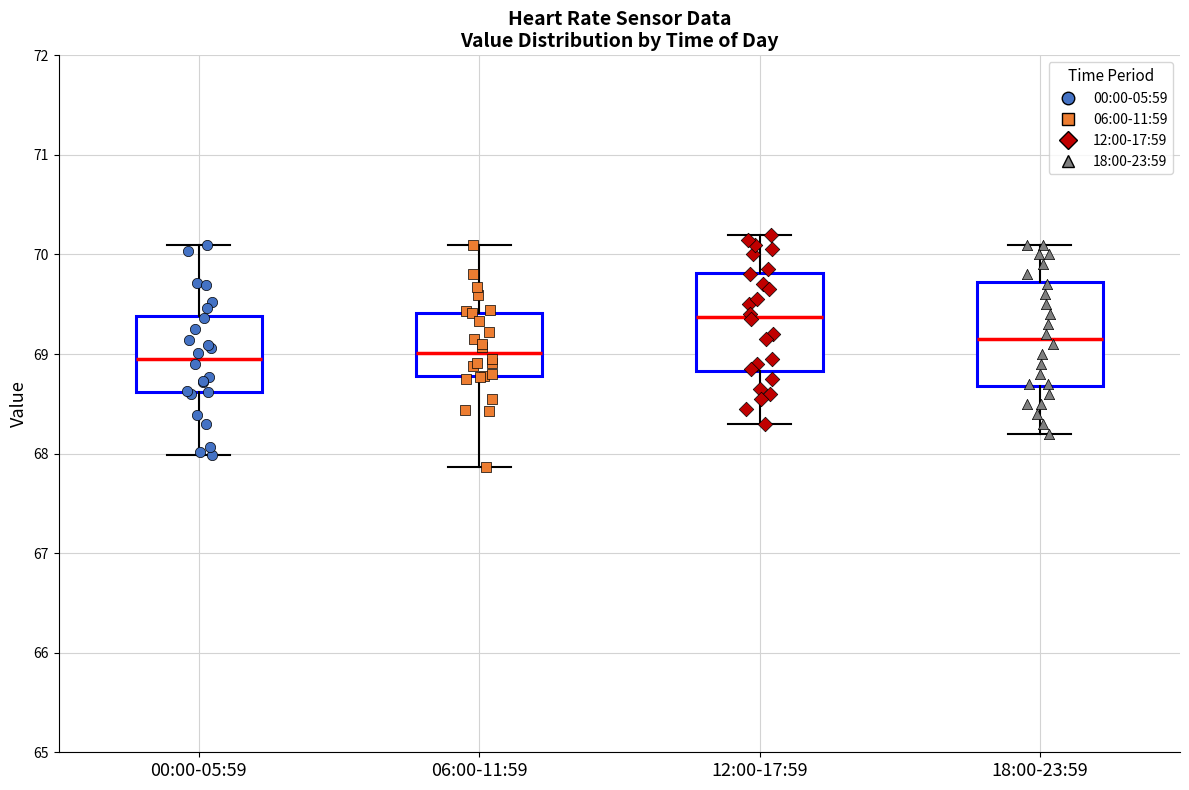

Which box has the highest median line?

12:00-17:59